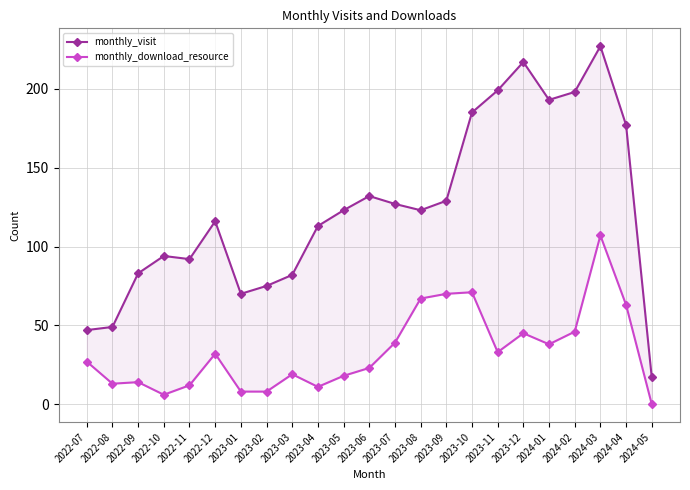

Is it true that monthly_visit equals 230 at 2024-04?

False